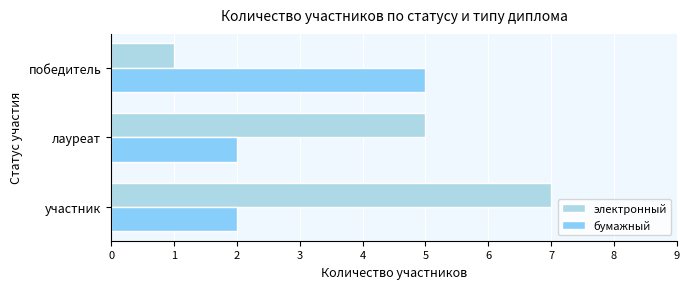

Rank the series by their maximum value, from lowest to highest.

бумажный, электронный